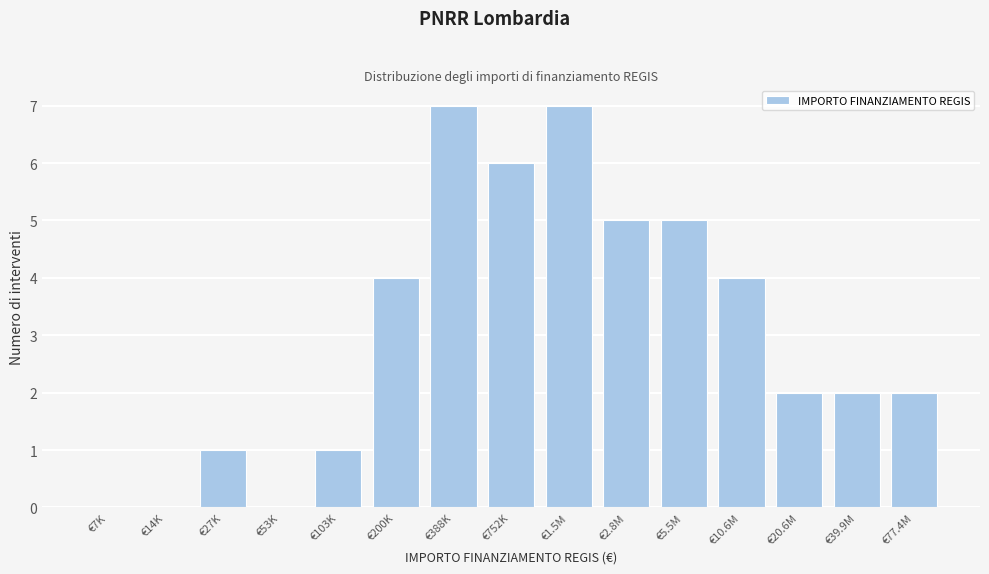

Reading right to left, list all the values displayed in this chart.

€77.4M=2	€39.9M=2	€20.6M=2	€10.6M=4	€5.5M=5	€2.8M=5	€1.5M=7	€752K=6	€388K=7	€200K=4	€103K=1	€53K=0	€27K=1	€14K=0	€7K=0